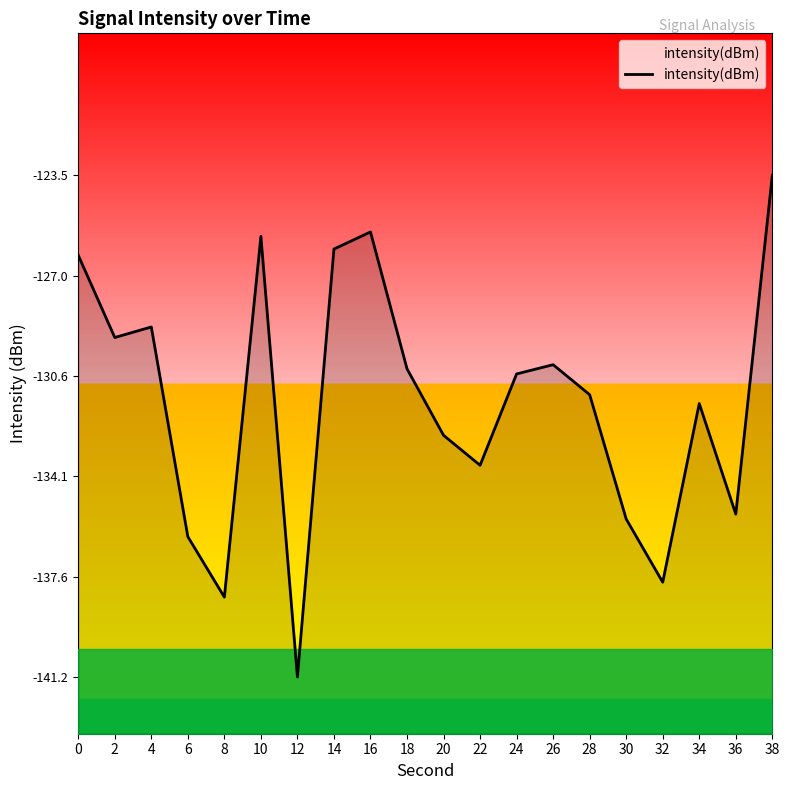

Is it true that the value at 32 is -90.6?

False